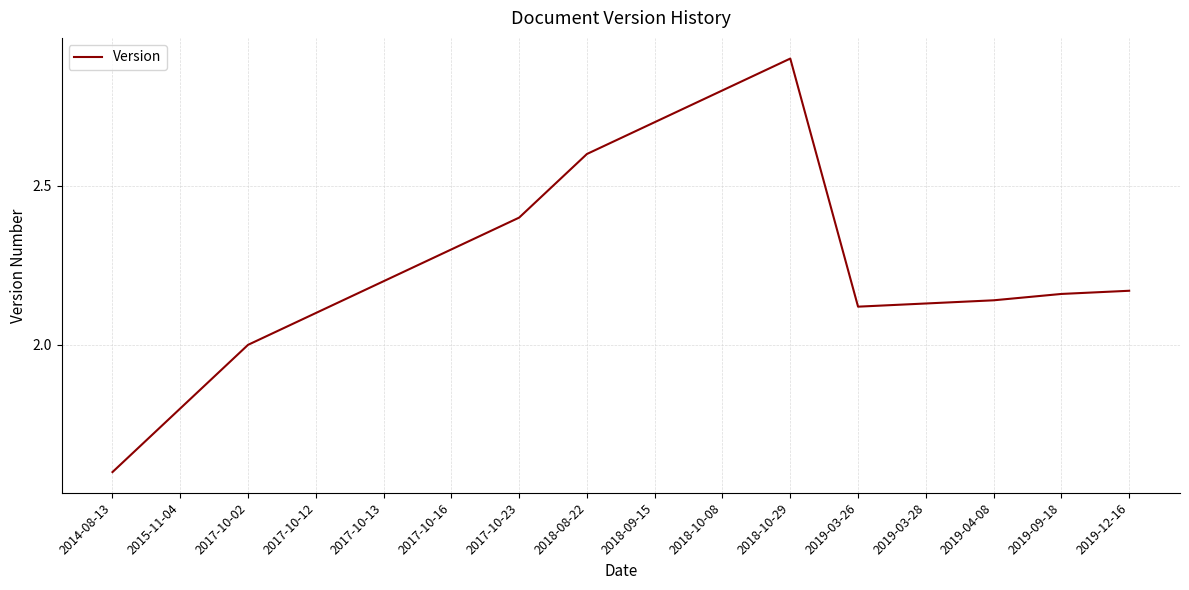

Approximately how many times larger is the value at 2015-11-04 compared to 2018-10-08?

0.6